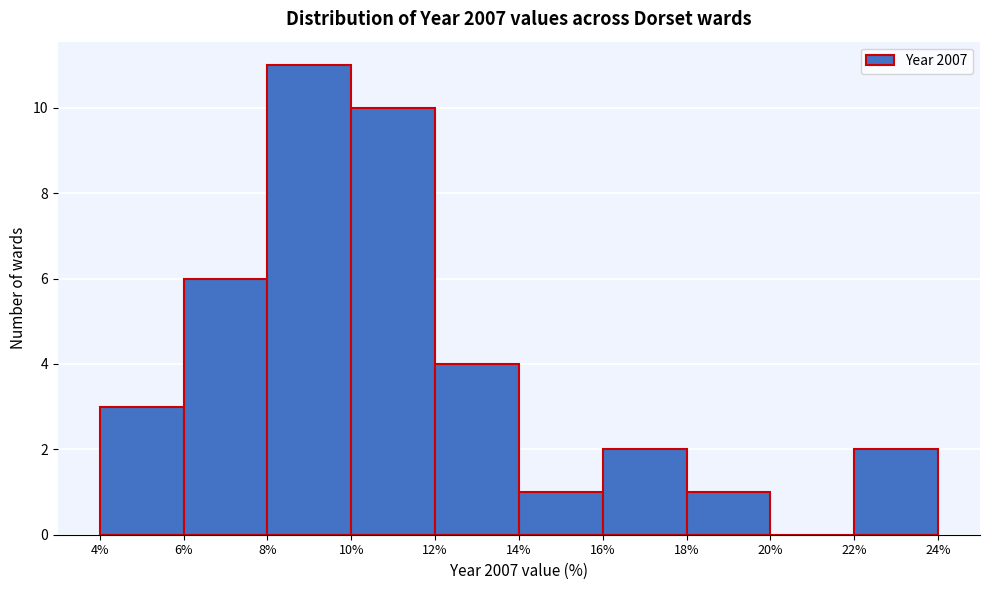

Reading left to right, list every bar in this chart as the range it spans on the x-axis followed by its height. The values are not printed on the chart, so give them approximately, as read against the axis.

4% to 6%: 3
6% to 8%: 6
8% to 10%: 11
10% to 12%: 10
12% to 14%: 4
14% to 16%: 1
16% to 18%: 2
18% to 20%: 1
20% to 22%: 0
22% to 24%: 2